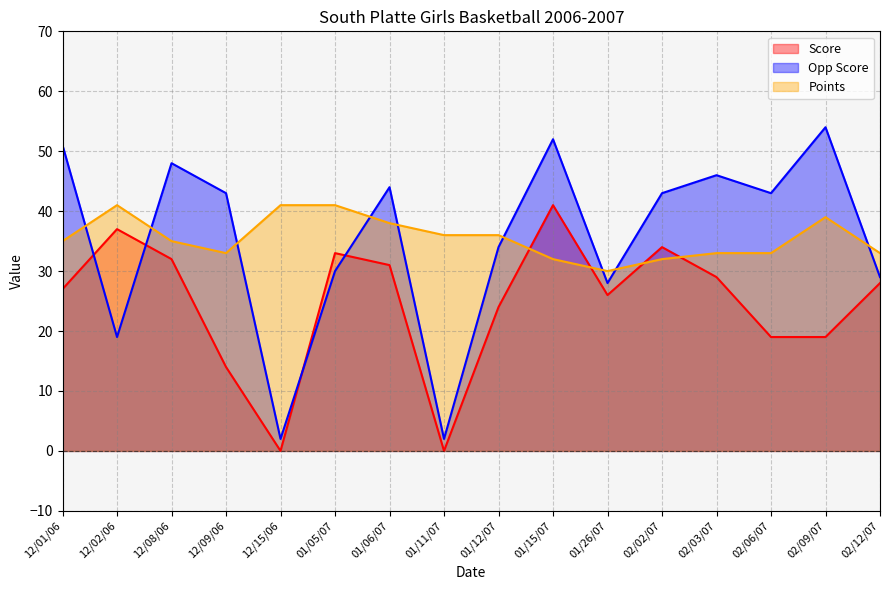

True or false: Points has more than 0 interior local peaks.

True